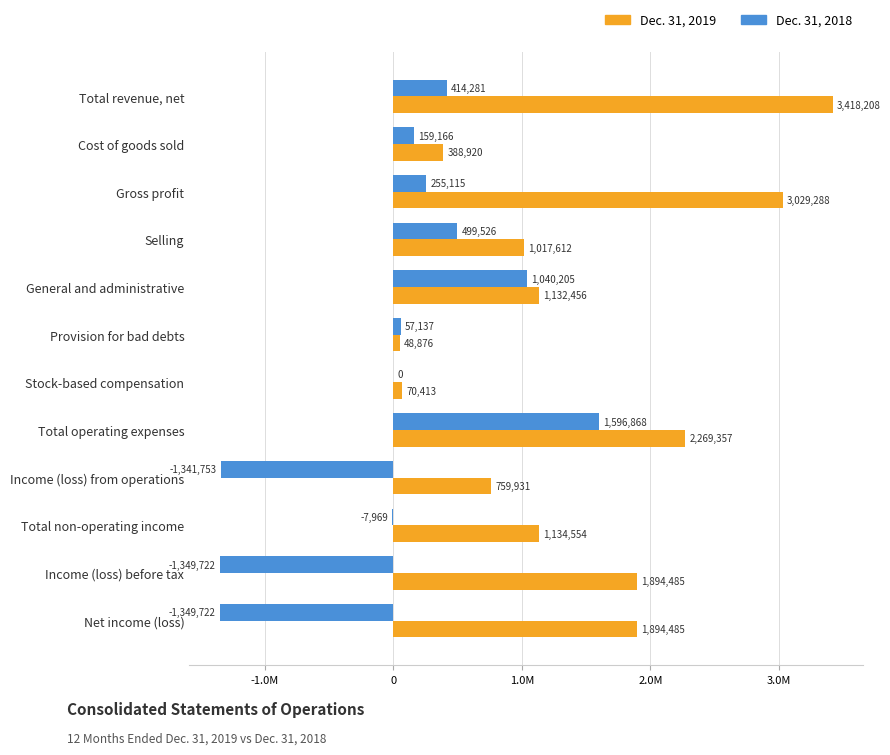

What is the sum of all Dec. 31, 2019 values?

17058585